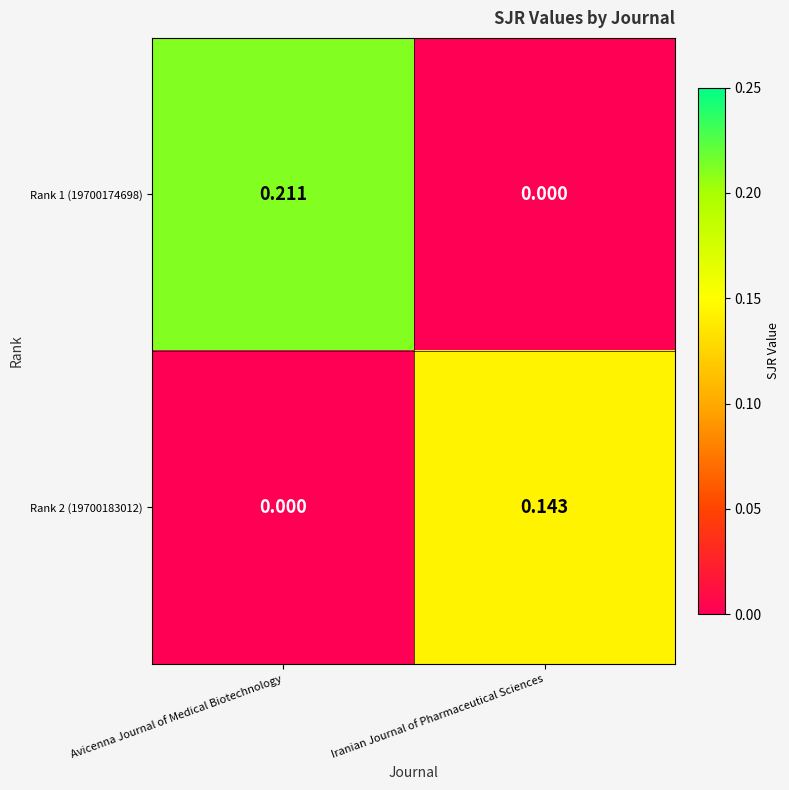

How many categories are shown in the chart?

2